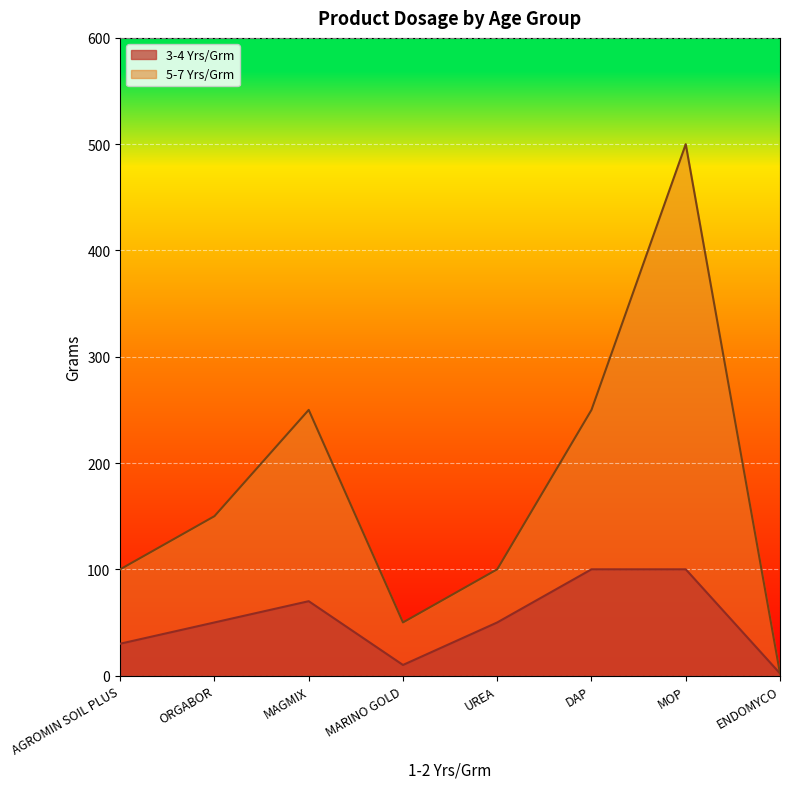

What is the difference between the 5-7 Yrs/Grm values at MOP and UREA?

400